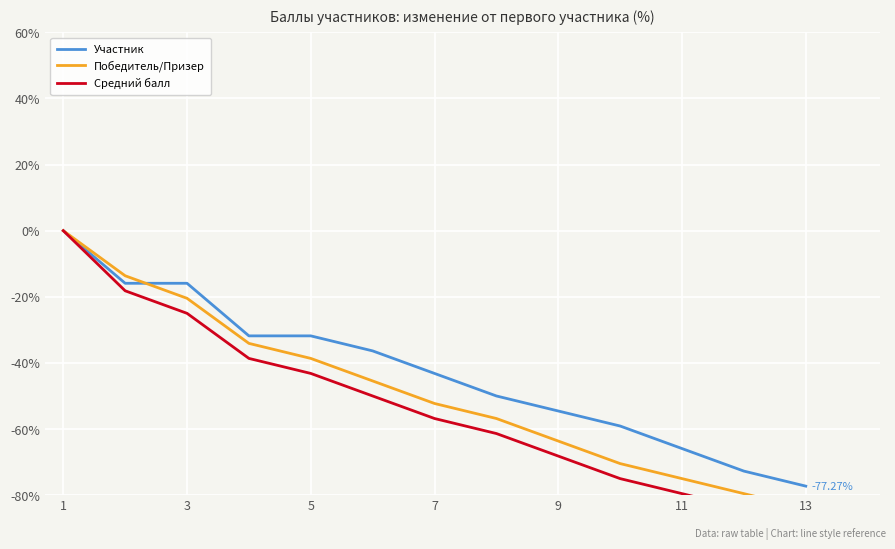

Reading left to right, transcribe all the data shown in this chart.

Участник: 0.0	-15.9	-15.9	-31.8	-31.8	-36.4	-43.2	-50.0	-54.5	-59.1	-65.9	-72.7	-77.3
Победитель/Призер: 0.0	-13.6	-20.5	-34.1	-38.6	-45.5	-52.3	-56.8	-63.6	-70.5	-75.0	-79.5	-84.1
Средний балл: 0.0	-18.2	-25.0	-38.6	-43.2	-50.0	-56.8	-61.4	-68.2	-75.0	-79.5	-84.1	-88.6